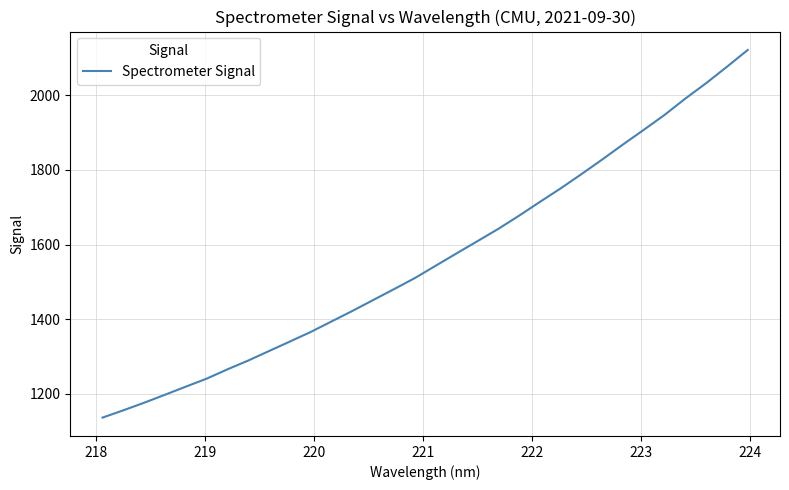

Does the chart display data point markers on the line(s)?

No